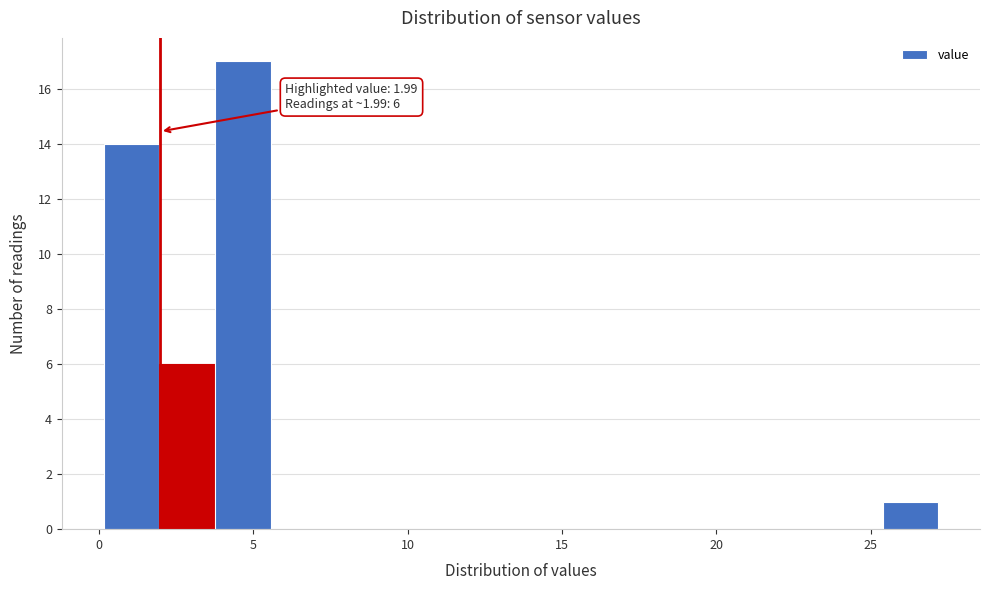

Read against the x-axis, roughly where is the centre of the tallest bar?

4.5